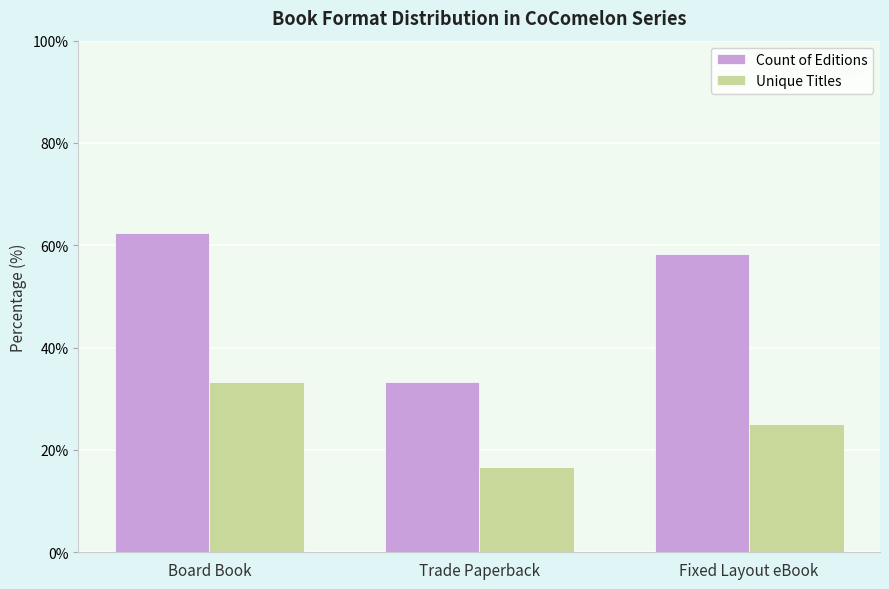

How many values in the Count of Editions series are below 58?

1